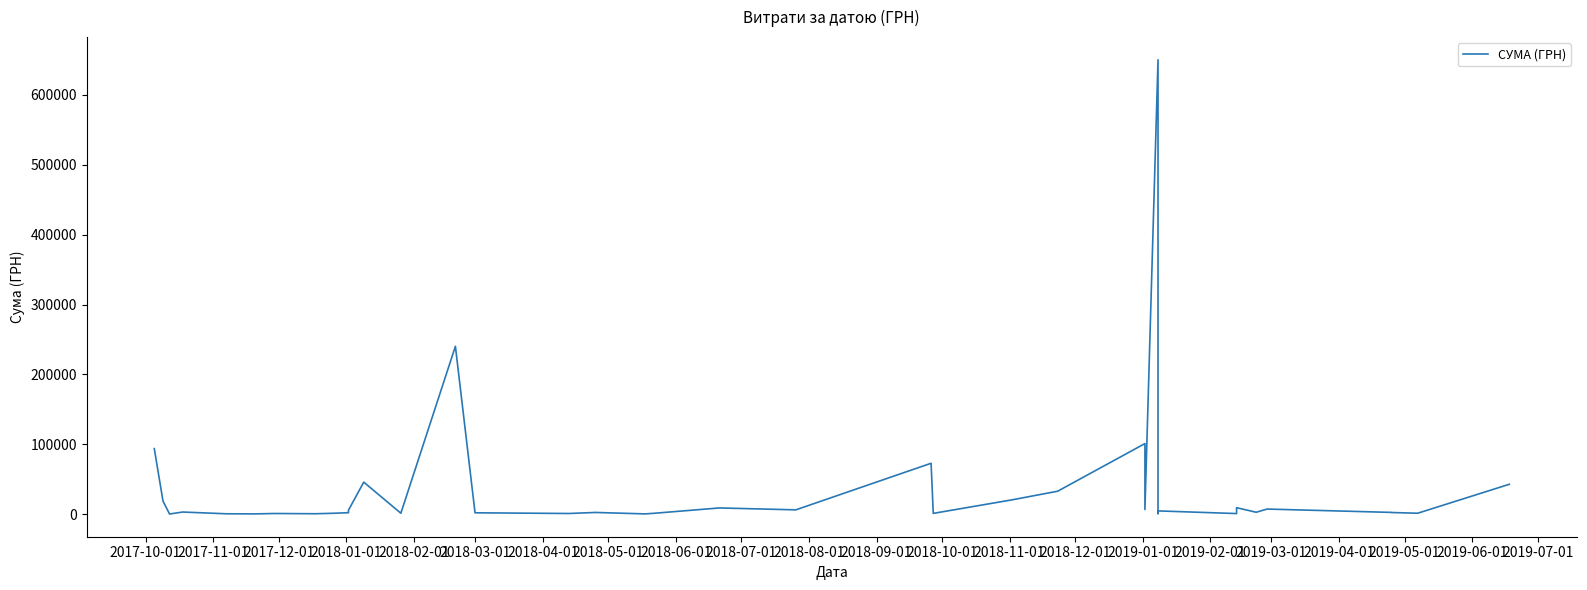

What is the maximum value shown in the chart?

650080.3